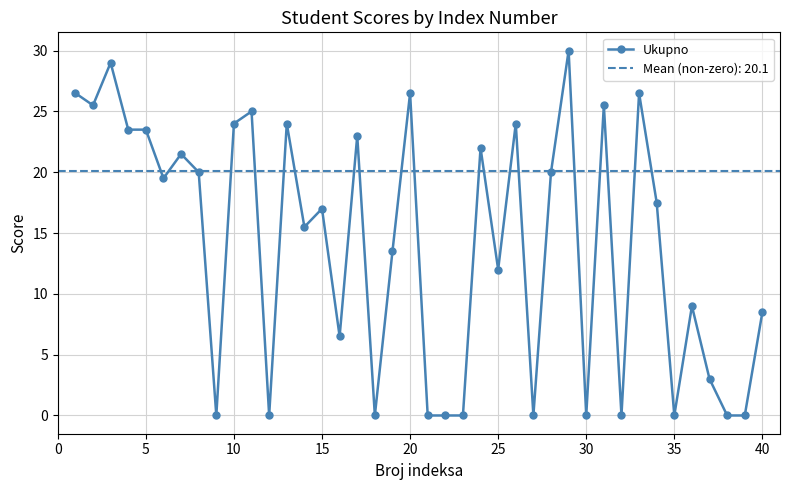

What is the highest value of the Ukupno series?

30.0